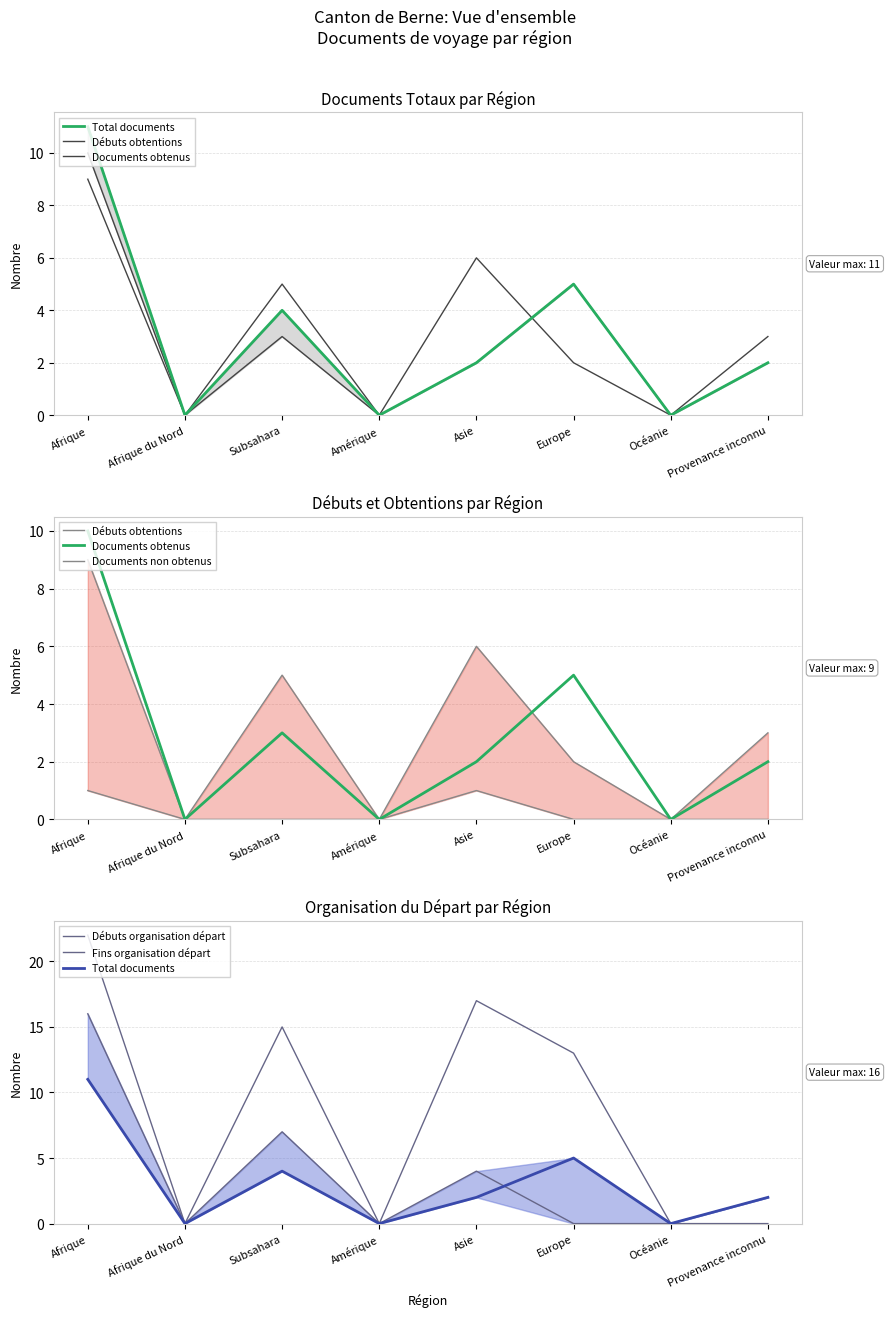

At how many categories does at least one series exceed 4?

4